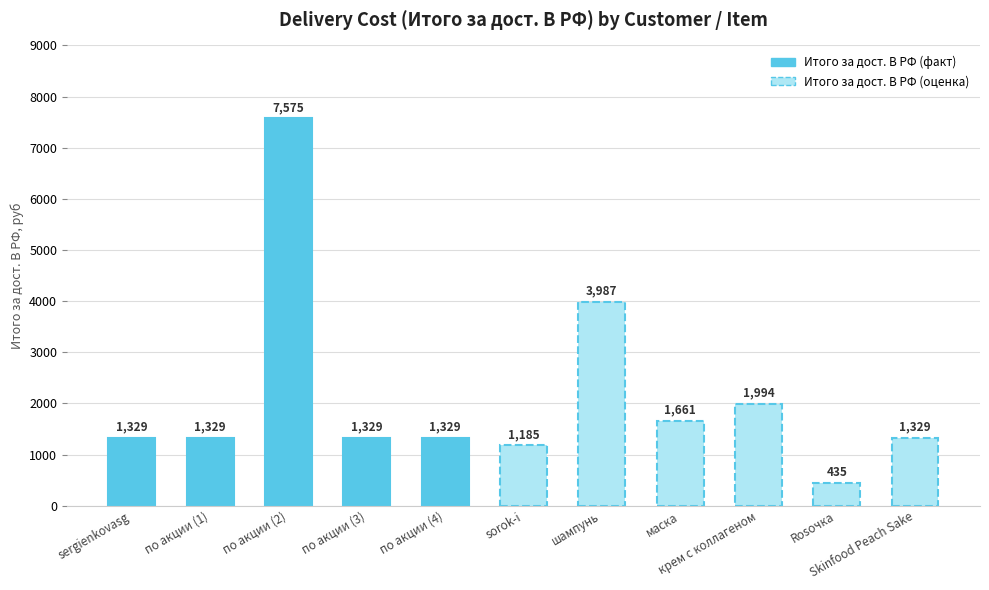

List the labels in order of value, largest first.

по акции (2), шампунь, крем с коллагеном, маска, sergienkovasg, по акции (1), по акции (3), по акции (4), Skinfood Peach Sake, sorok-i, Rosочка